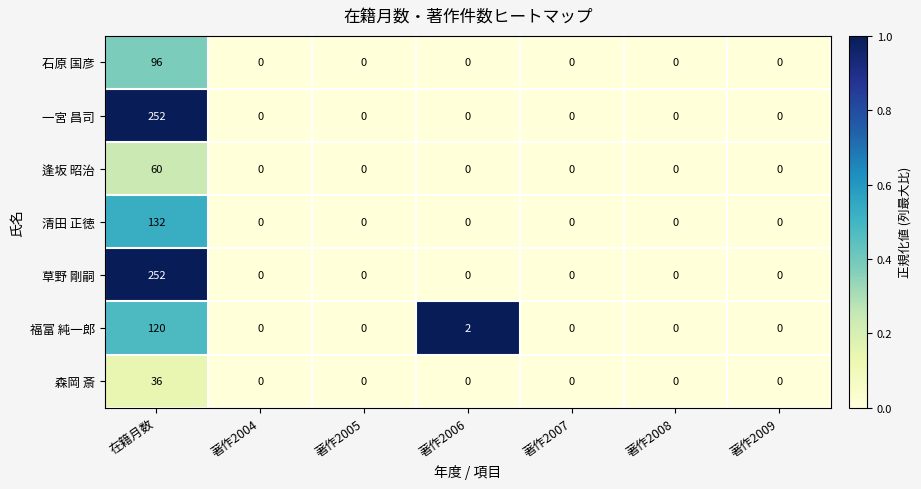

The 一宮 昌司 series shows 159 at 著作2004. True or false?

False